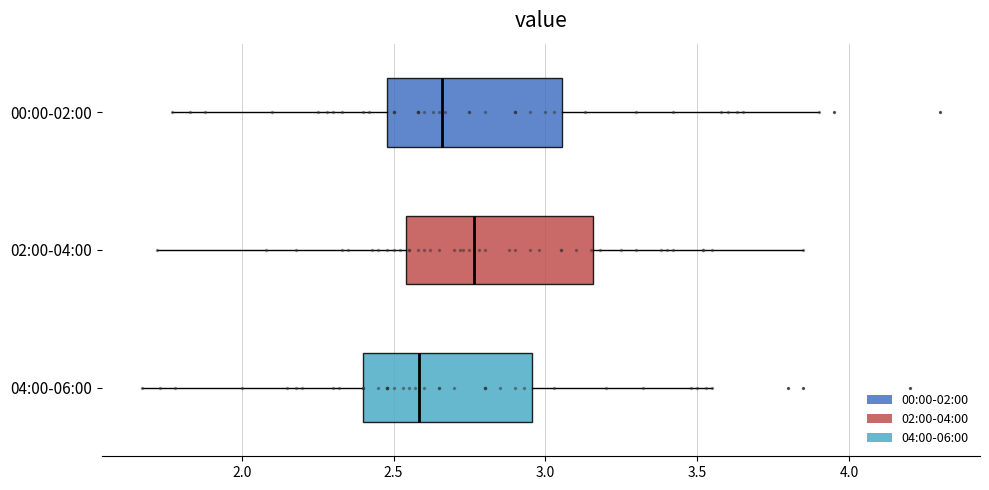

Reading bottom to top, read every box against the x-axis: the position of its median line, the range the box covers, and the ends of its whiskers. The values are not printed on the chart, so give them approximately, as read against the axis.

04:00-06:00: median 2.60, box 2.40 to 2.95, whiskers 1.65 to 3.55
02:00-04:00: median 2.75, box 2.55 to 3.15, whiskers 1.70 to 3.85
00:00-02:00: median 2.65, box 2.50 to 3.05, whiskers 1.75 to 3.90